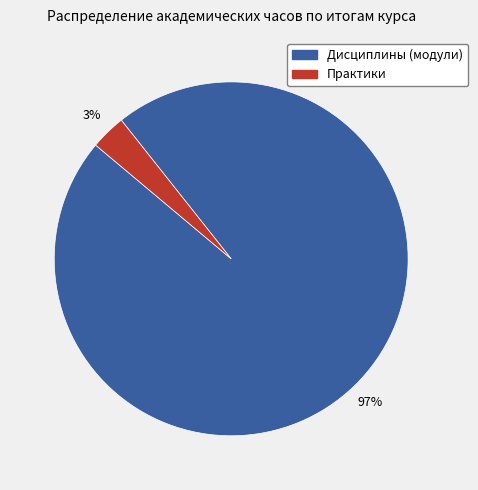

Count the number of slices in the pie.

2